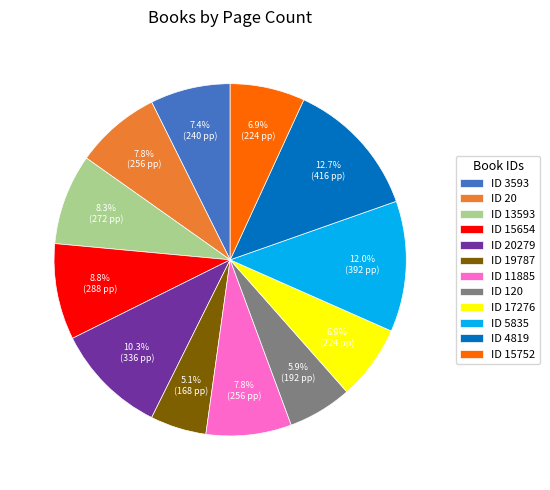

What is the smallest slice in the pie chart?

ID 19787